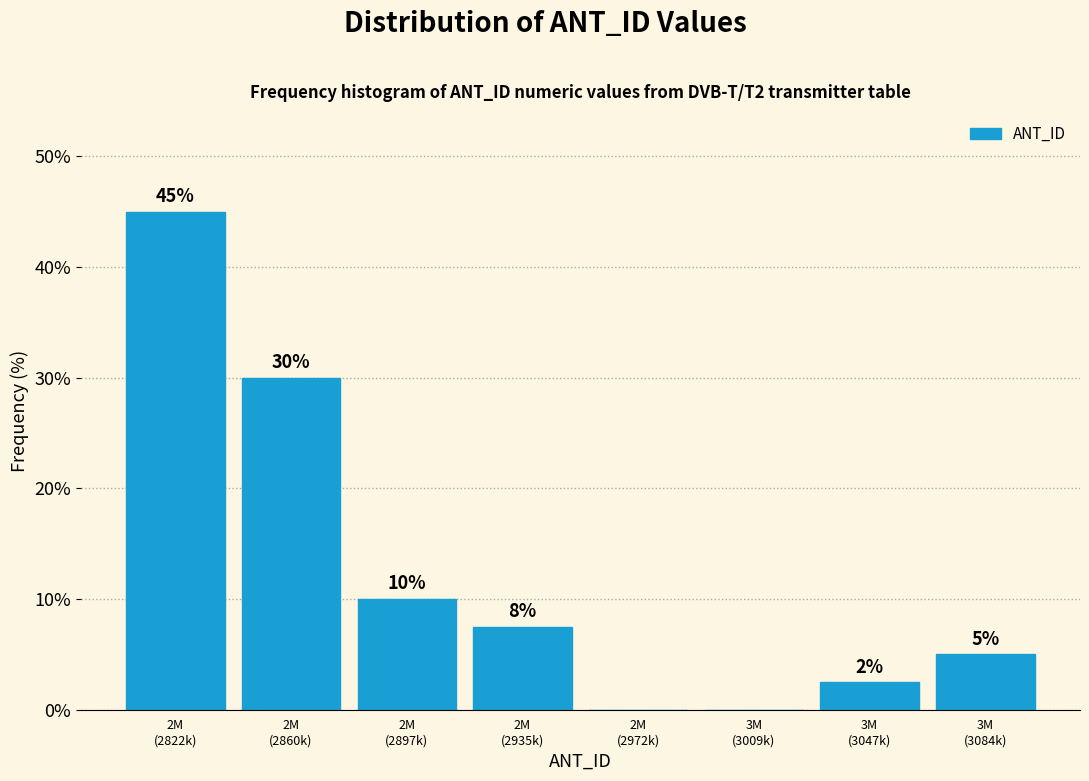

What is the sum of all values?

100.0